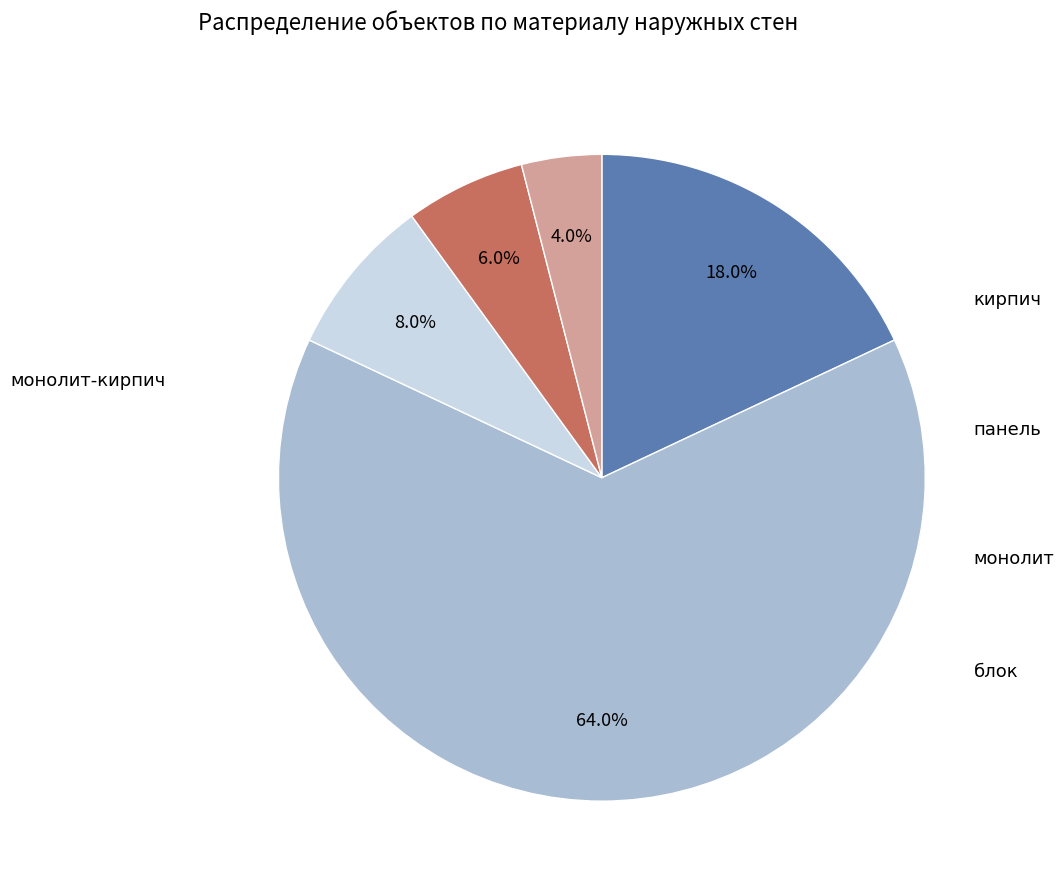

How many segments does this pie chart have?

5